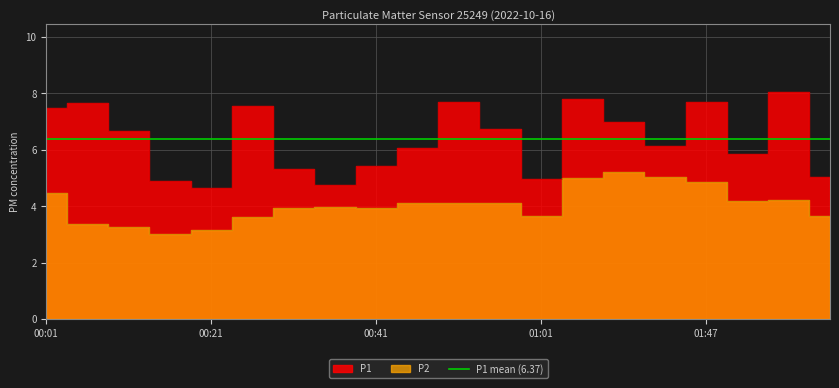

Where is the first local maximum for P1?

00:06